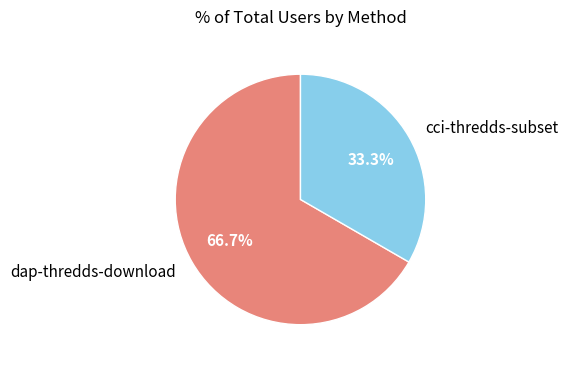

Rank the categories by value from lowest to highest.

cci-thredds-subset, dap-thredds-download